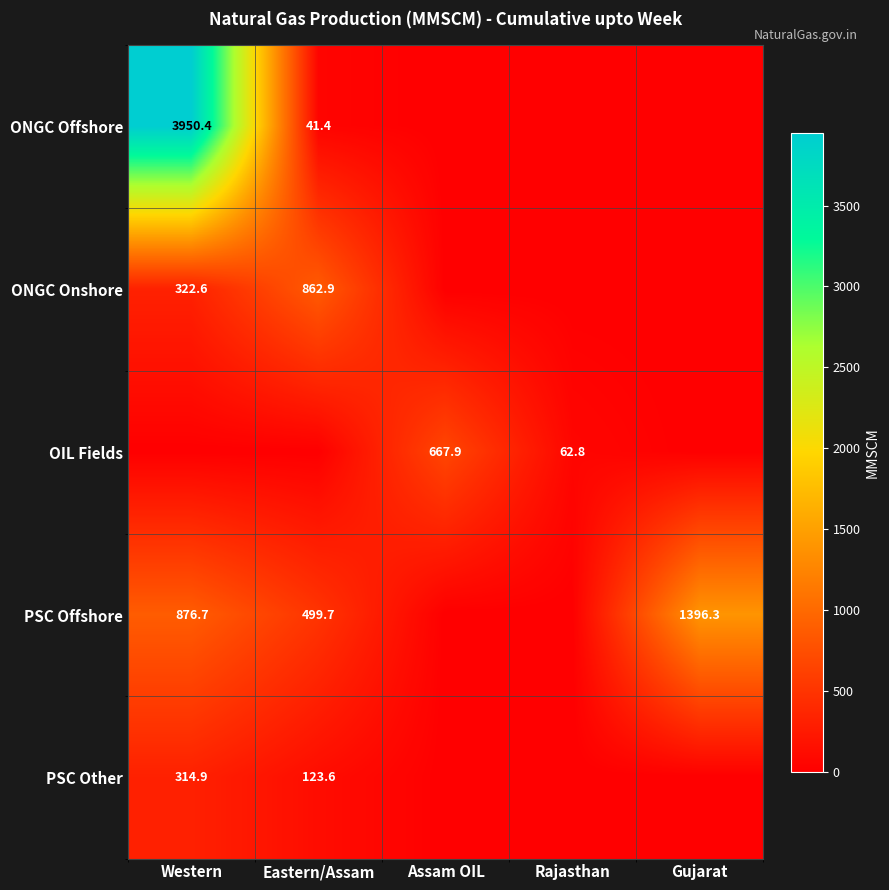

At which category does the chart reach its peak across all series?

Western